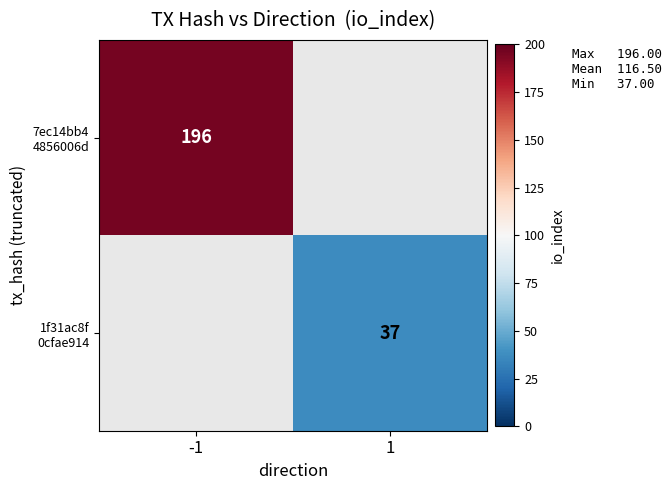

The value of 1f31ac8f 0cfae914 at 1 is 37.0. True or false?

True